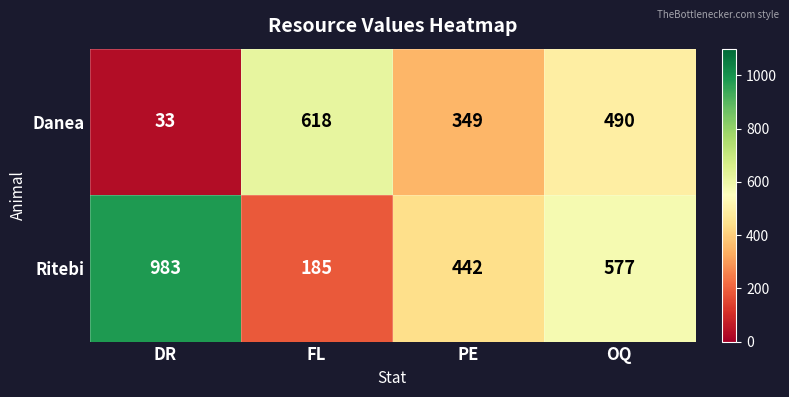

Between DR and PE, which series saw the biggest shift?

Ritebi